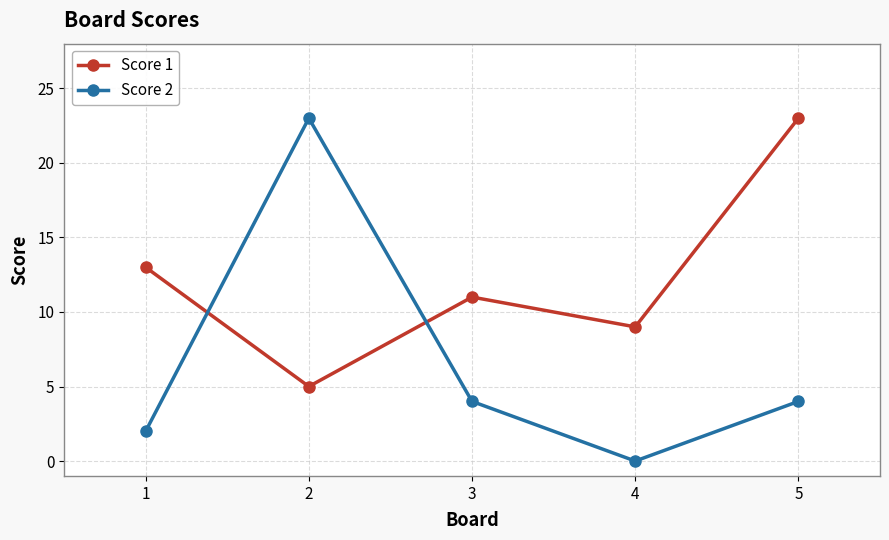

How many intersections are there between Score 2 and Score 1?

2